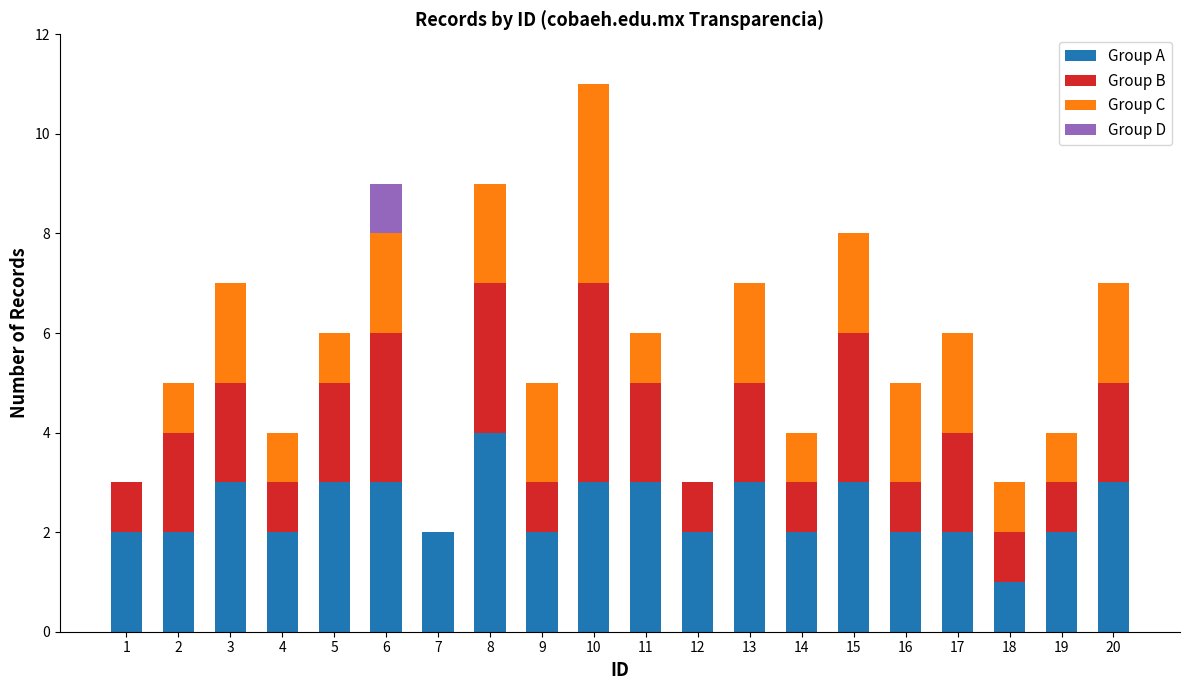

At which category is the sum across all series the highest?

10